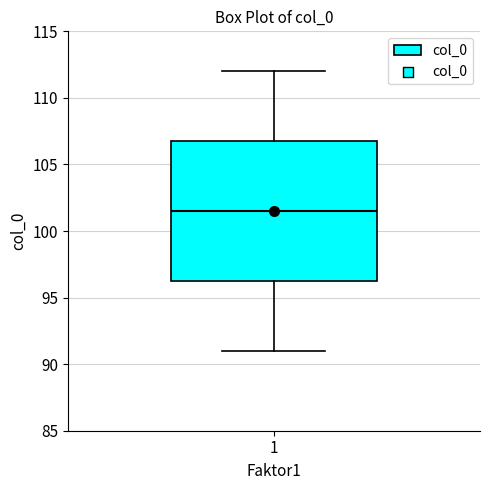

Read this box plot against the y-axis: the position of the median line, the range covered by the box, and the ends of both whiskers. The values are not printed on the chart, so give them approximately, as read against the axis.

median 101.5, box 96.5 to 107.0, whiskers 91.0 to 112.0